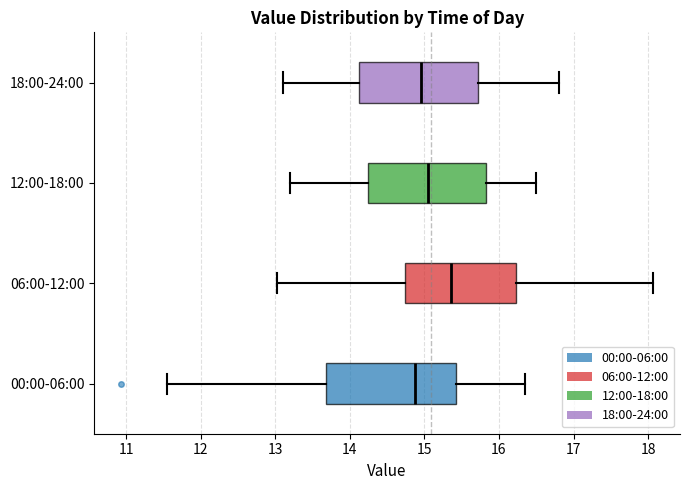

Reading bottom to top, transcribe this box plot: for each box, give where its median line is, the range the box spans, and where its two whiskers end, as read against the x-axis. The values are not printed on the chart, so give them approximately, as read against the axis.

00:00-06:00: median 14.9, box 13.7 to 15.4, whiskers 11.6 to 16.4
06:00-12:00: median 15.4, box 14.7 to 16.2, whiskers 13.0 to 18.1
12:00-18:00: median 15.1, box 14.3 to 15.8, whiskers 13.2 to 16.5
18:00-24:00: median 15.0, box 14.1 to 15.7, whiskers 13.1 to 16.8